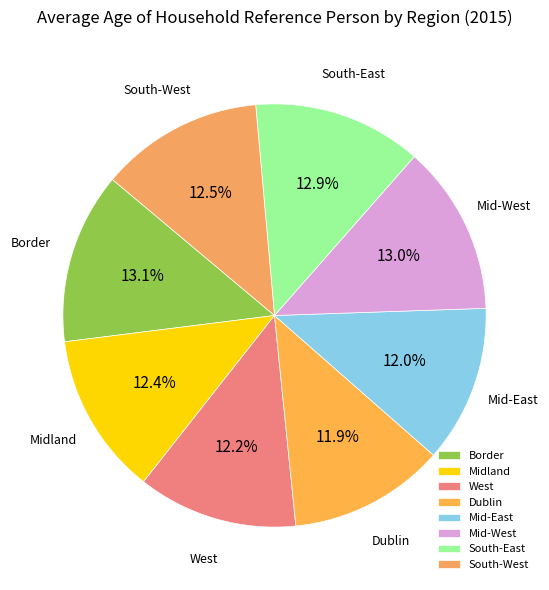

Is Border the majority of the pie?

No